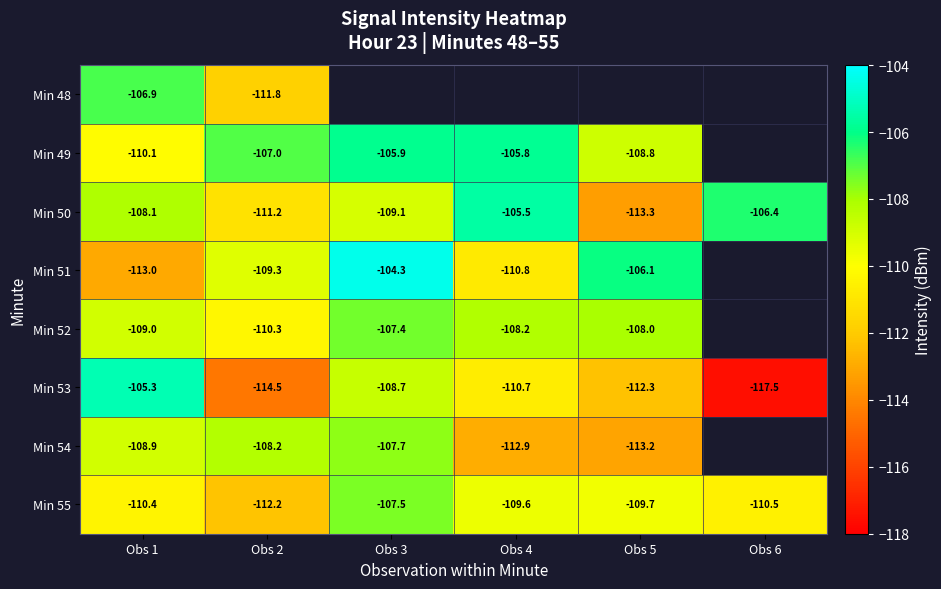

List the labels in order of Min 55 value, largest first.

Obs 3, Obs 4, Obs 5, Obs 1, Obs 6, Obs 2